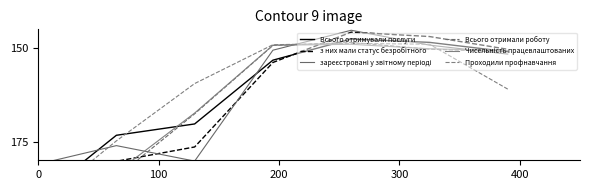

What is the sum of the Всього отримали роботу values at 400 and 0?

331.4